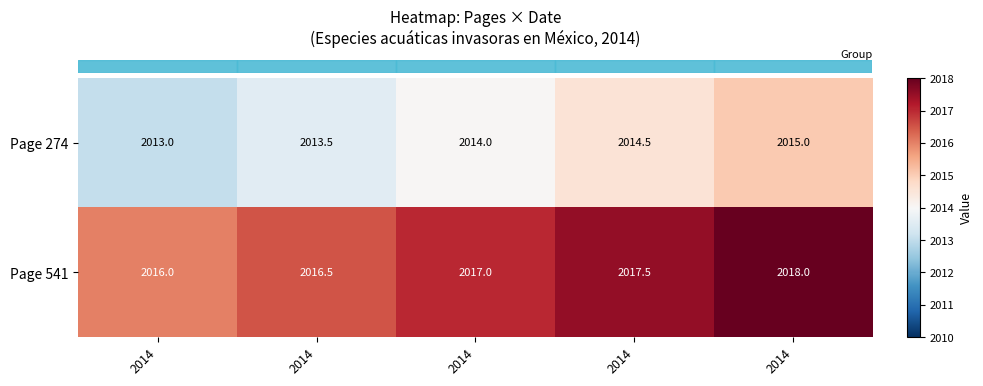

Which label corresponds to the largest value in the chart?

2014